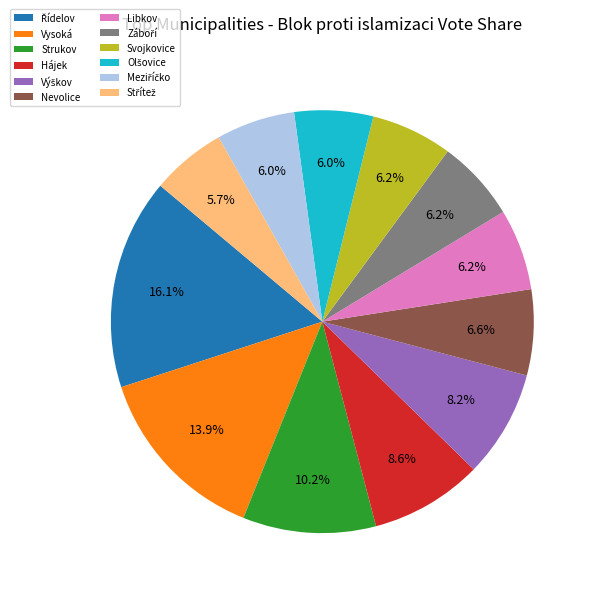

Approximately how many times larger is the value at Strukov compared to Libkov?

1.6